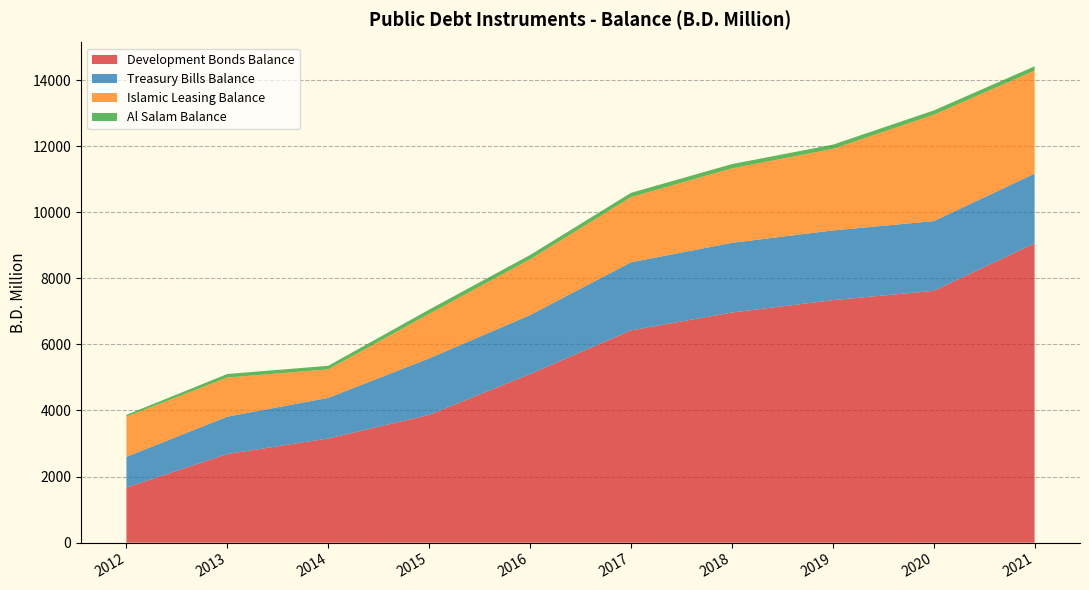

Reading left to right, extract all data points from this chart.

Development Bonds Balance: 2012=1669.0	2013=2683.0	2014=3153.0	2015=3867.0	2016=5103.6	2017=6425.6	2018=6963.6	2019=7339.6	2020=7621.6	2021=9059.0
Treasury Bills Balance: 2012=930.0	2013=1130.0	2014=1230.0	2015=1710.0	2016=1785.0	2017=2060.0	2018=2110.0	2019=2110.0	2020=2110.0	2021=2110.0
Islamic Leasing Balance: 2012=1215.5	2013=1183.9	2014=861.9	2015=1347.9	2016=1687.8	2017=1972.4	2018=2254.4	2019=2466.8	2020=3218.8	2021=3118.8
Al Salam Balance: 2012=54.0	2013=108.0	2014=108.0	2015=129.0	2016=129.0	2017=129.0	2018=129.0	2019=129.0	2020=129.0	2021=129.0